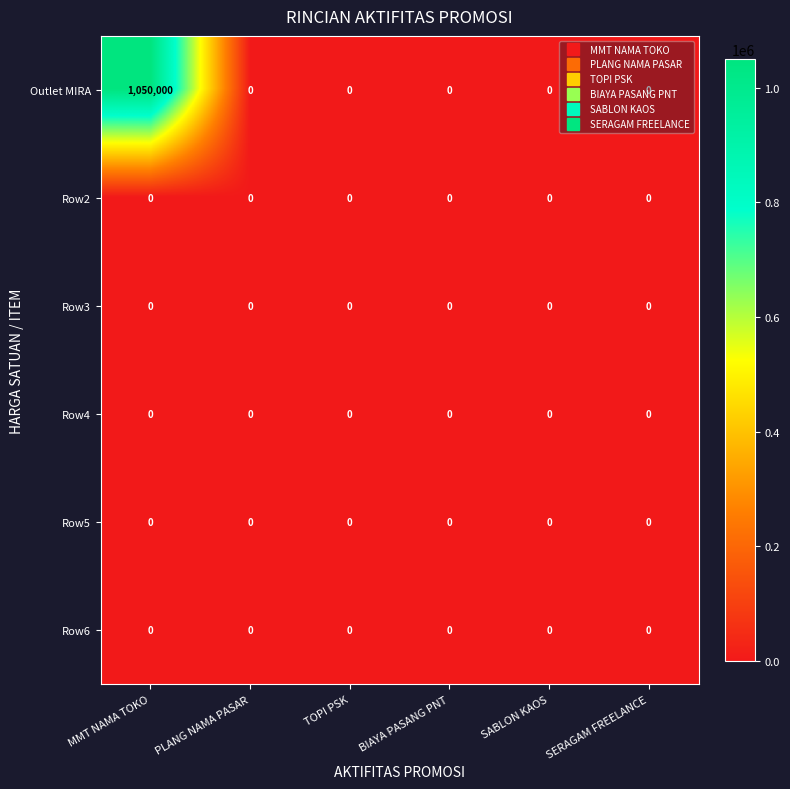

What is the maximum value shown in the chart?

1050000